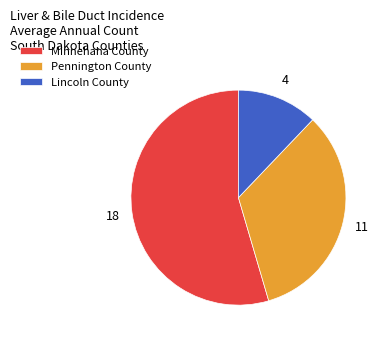

True or false: Lincoln County accounts for 12% of the total.

True